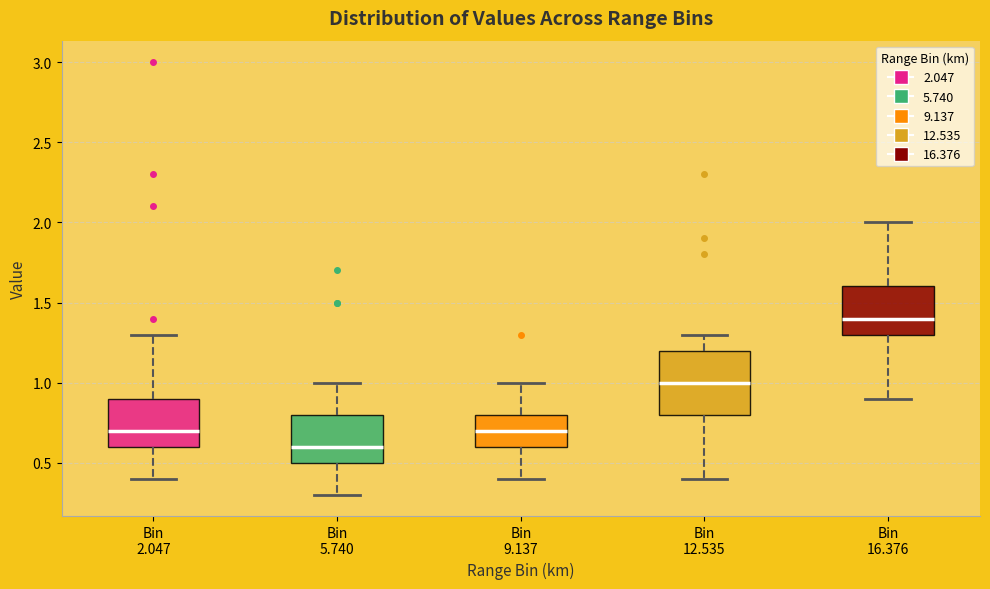

Which box has the lowest median line?

Bin 5.740